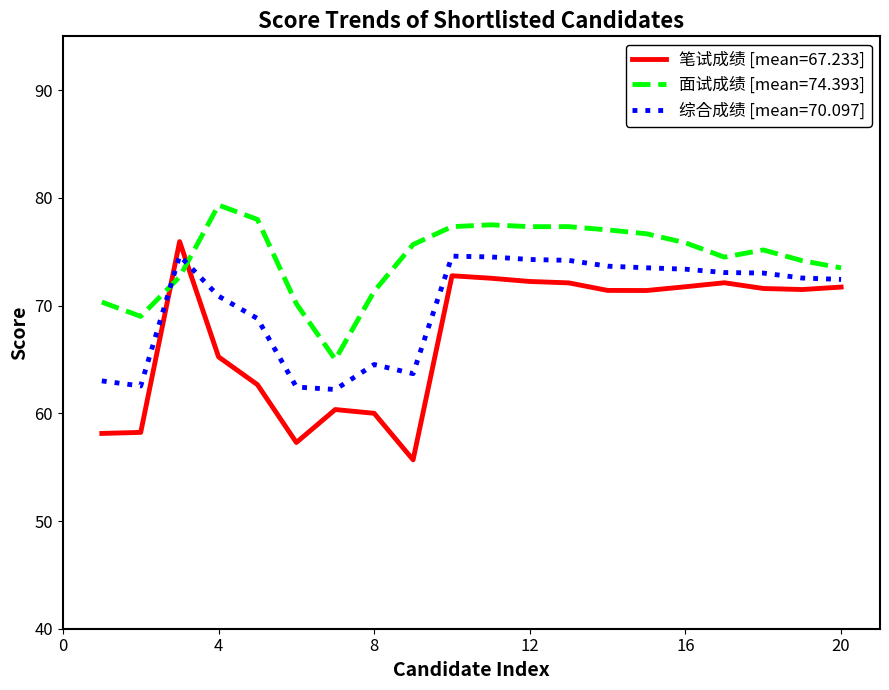

What is the maximum value for 笔试成绩 [mean=67.233]?

75.9